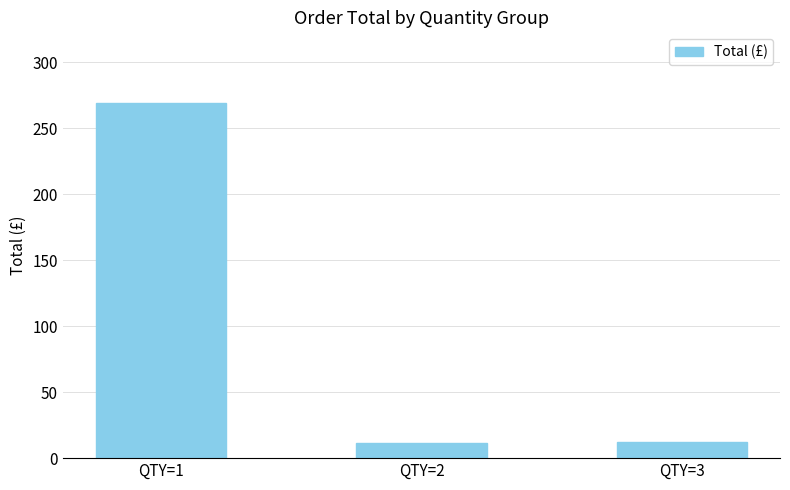

Approximately how many times larger is the value at QTY=1 compared to QTY=3?

22.3